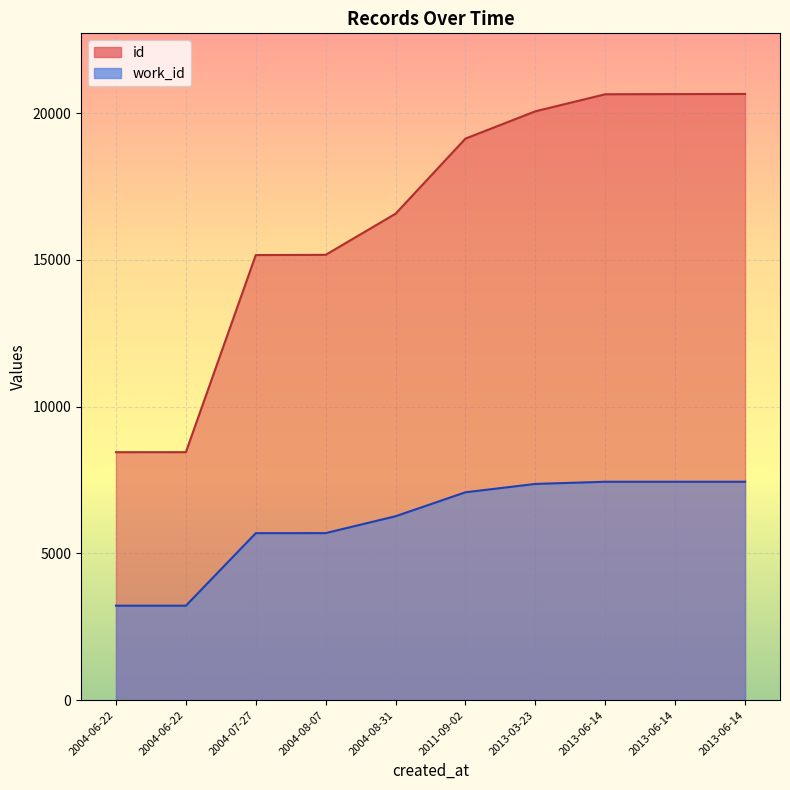

What is the average value of the id series?

16493